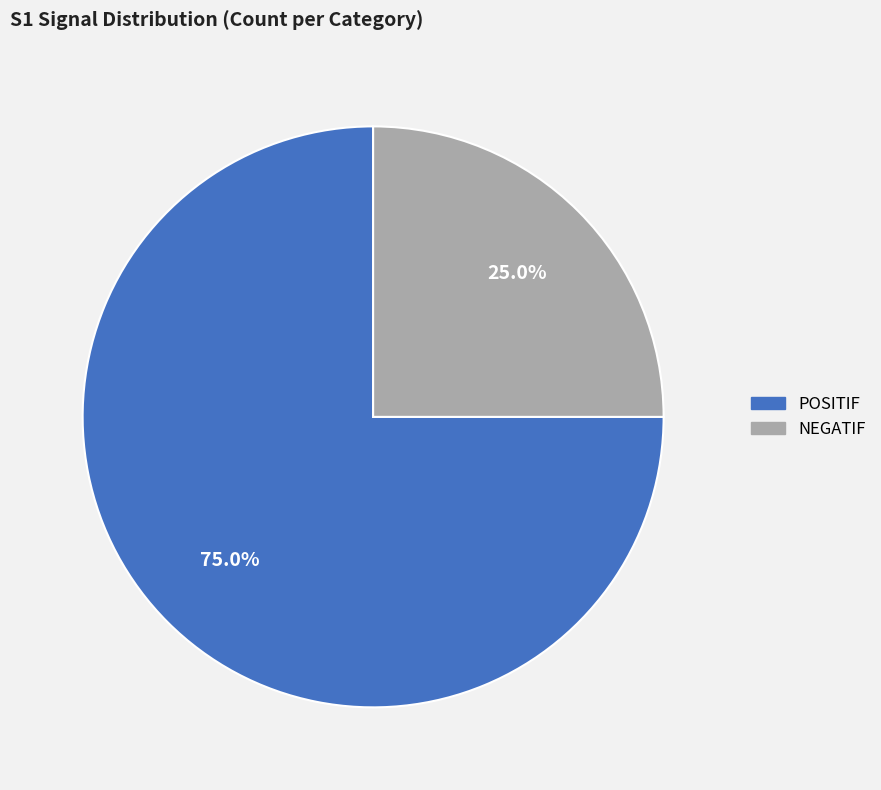

Which category has the biggest portion of the pie?

POSITIF